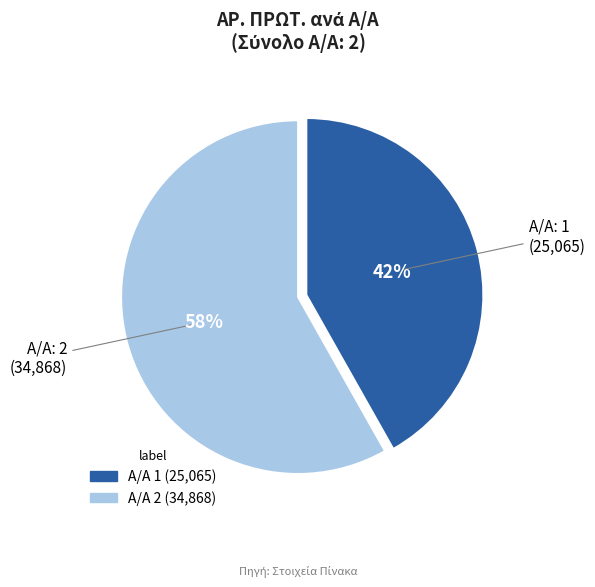

To the nearest percent, what is the difference between the largest and smallest slice percentages?

16%